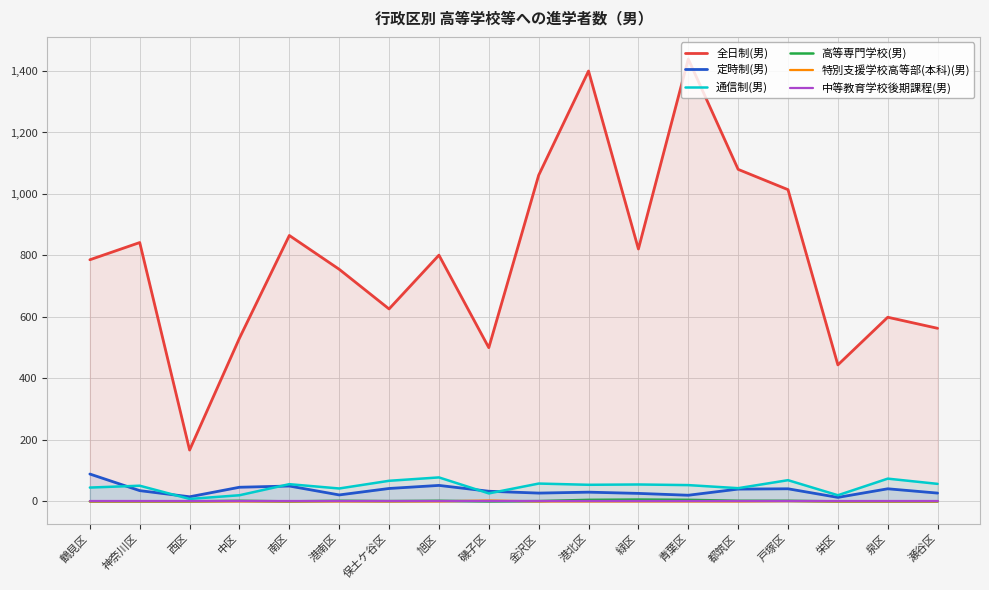

True or false: 特別支援学校高等部(本科)(男) has more than 0 interior local peaks.

True